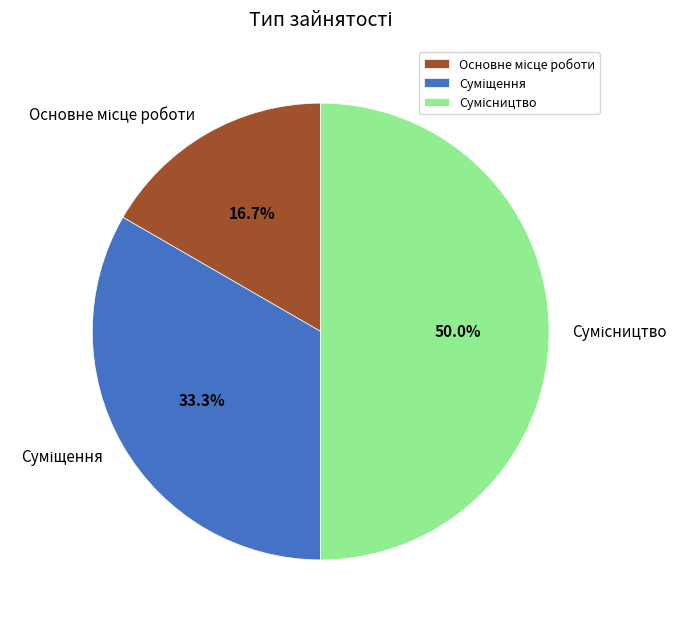

To the nearest percent, what portion does Суміщення represent?

33%